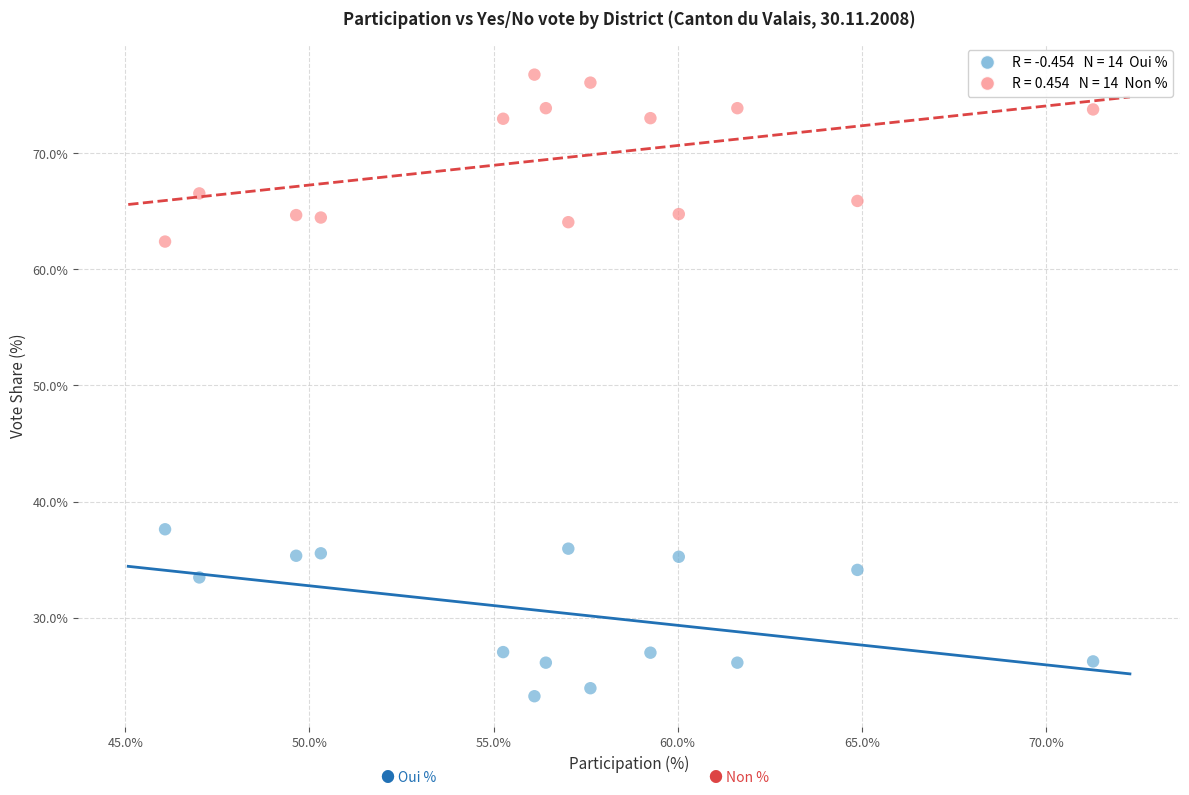

Across all data points, what is the range of Y values (max minus min)?

53.5